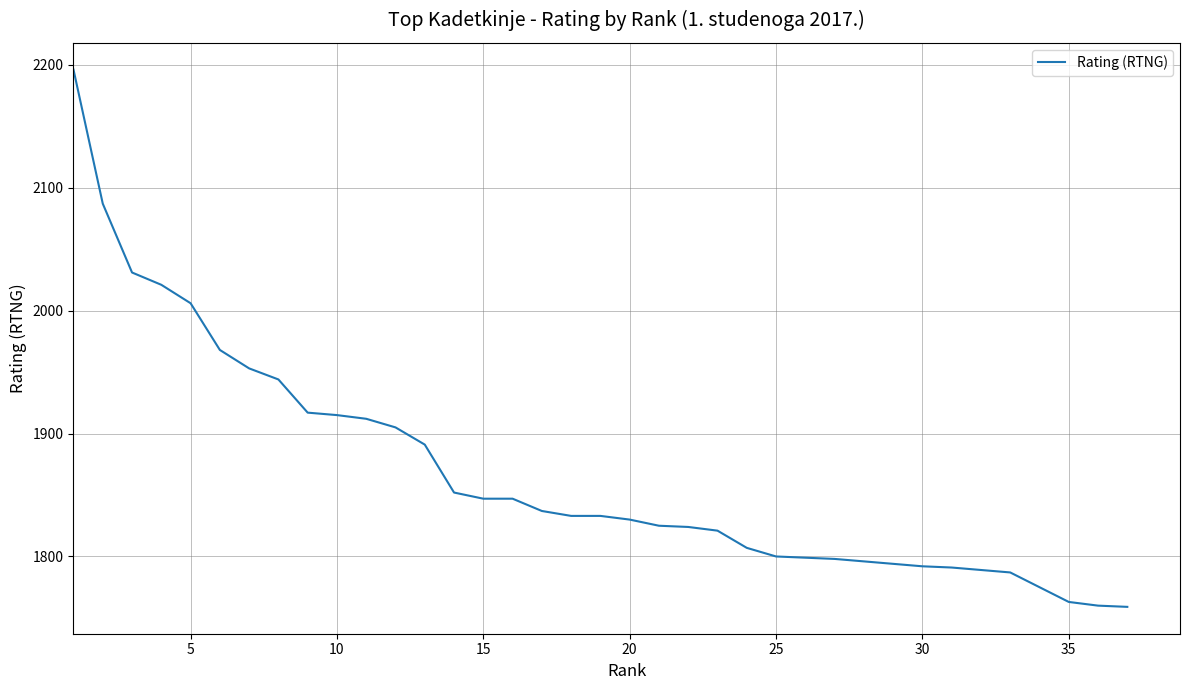

Is this an area chart (filled region under the line)?

No